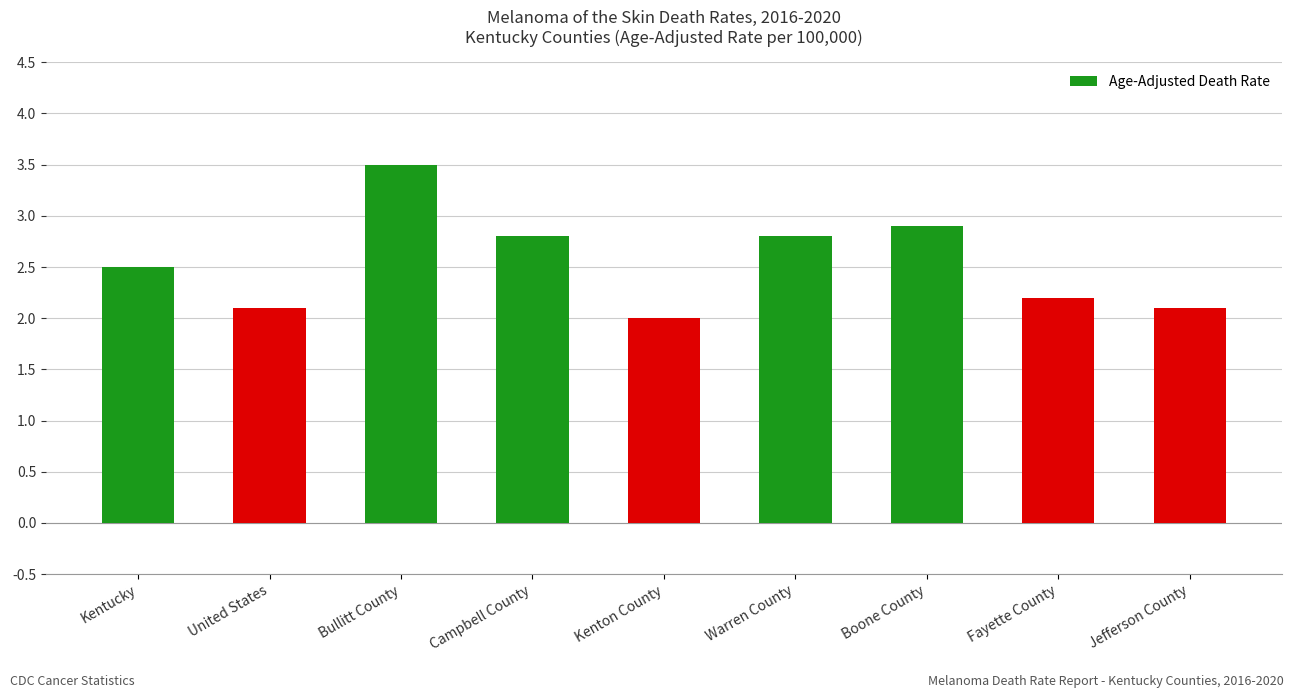

At which category does the chart reach its minimum across all series?

Kenton County